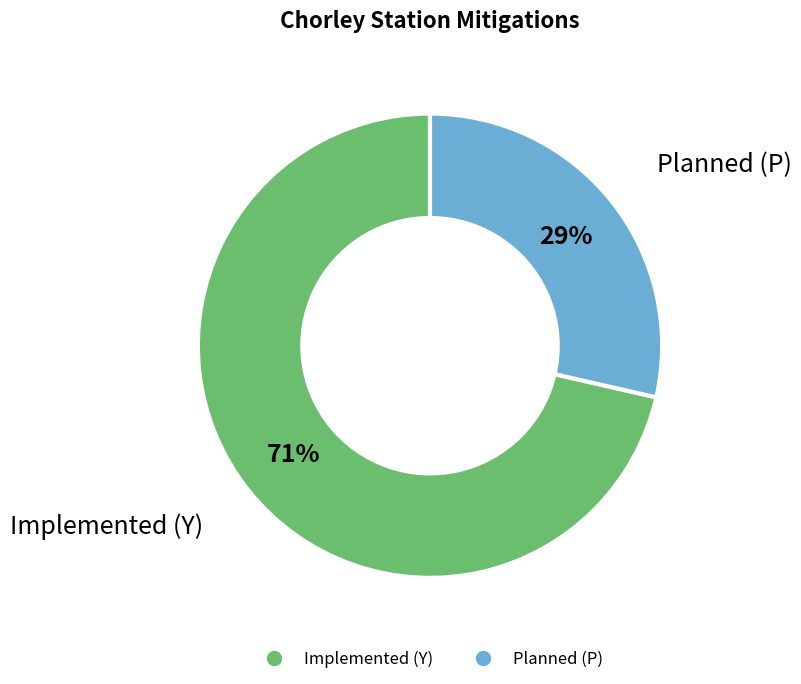

Does any single category account for the majority?

Yes